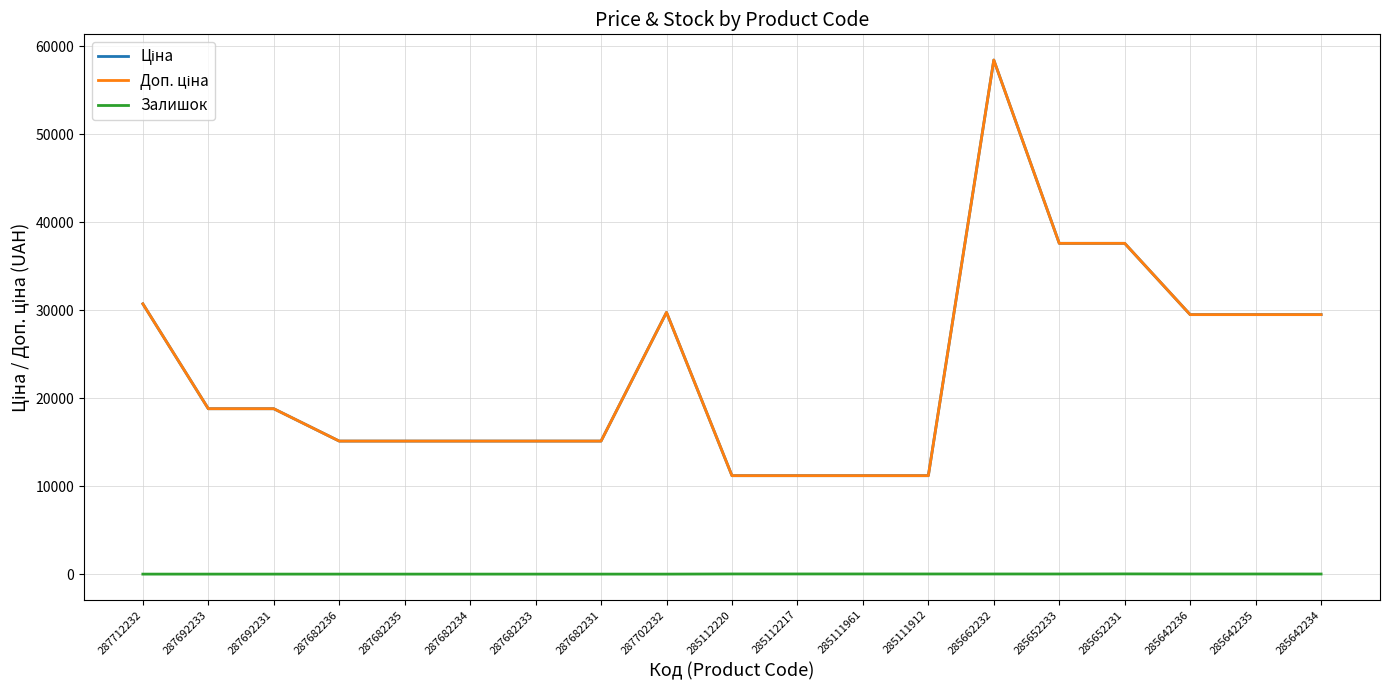

Is this an area chart (filled region under the line)?

No